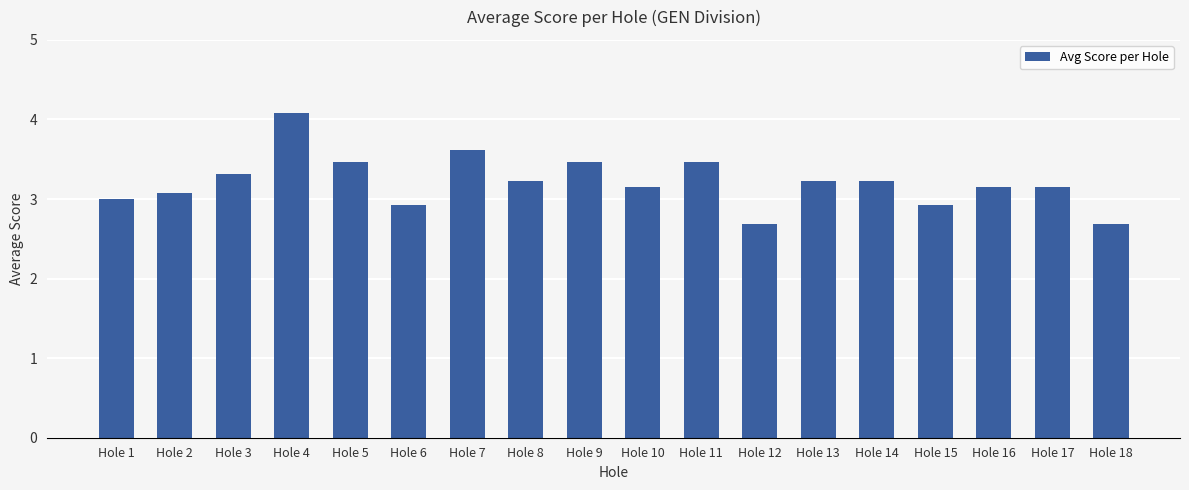

True or false: the data shows 5.3 at Hole 5.

False